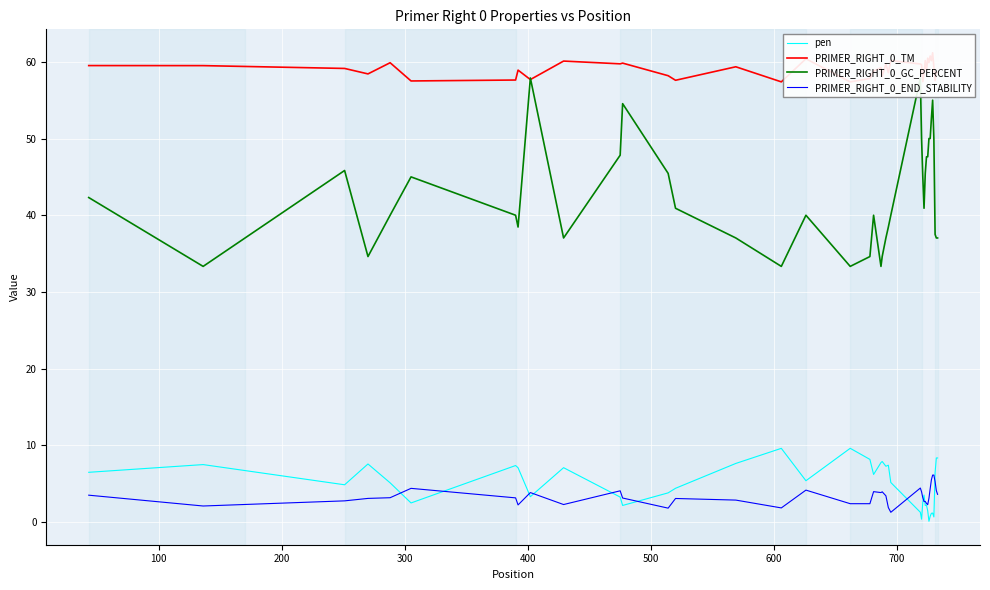

What is the minimum value for PRIMER_RIGHT_0_GC_PERCENT?

33.3